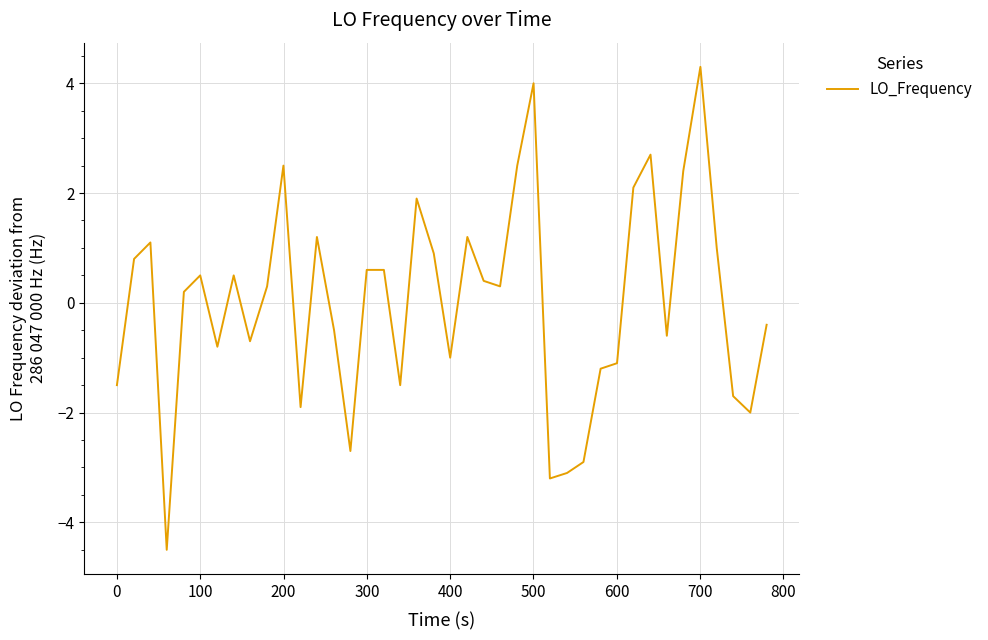

What is the difference between the maximum and minimum values?

8.8